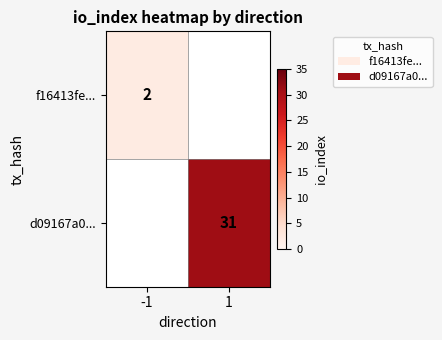

Read the d09167a0... value at 1.

1.0